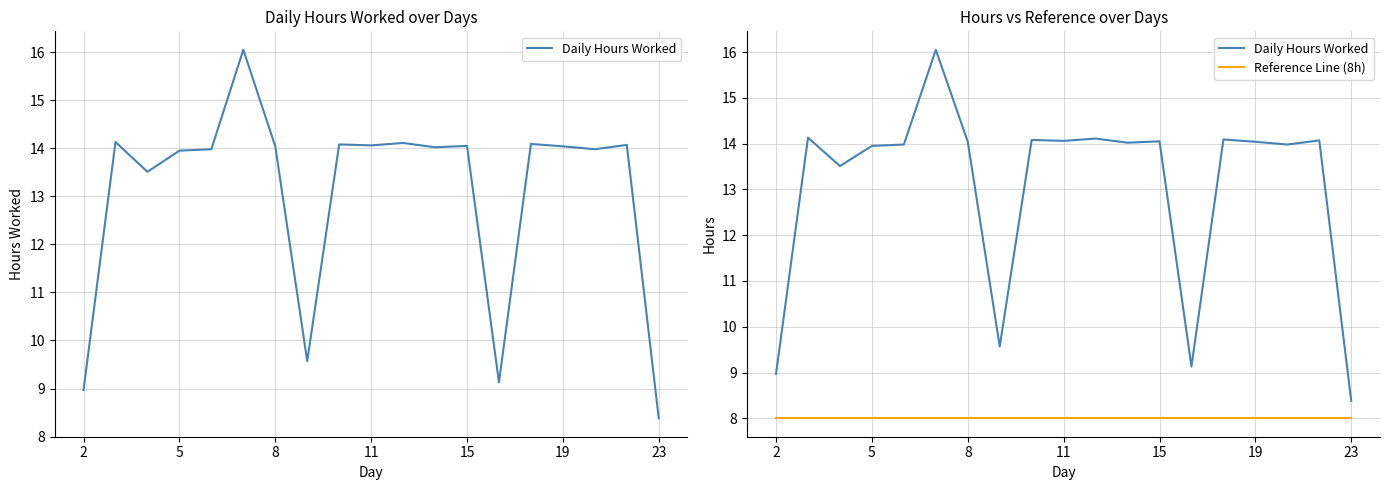

Reading left to right, transcribe all the data shown in this chart.

Daily Hours Worked: 9.0	14.1	13.5	13.9	14.0	16.1	14.0	9.6	14.1	14.1	14.1	14.0	14.1	9.1	14.1	14.0	14.0	14.1	8.4
Reference Line (8h): 8.0	8.0	8.0	8.0	8.0	8.0	8.0	8.0	8.0	8.0	8.0	8.0	8.0	8.0	8.0	8.0	8.0	8.0	8.0